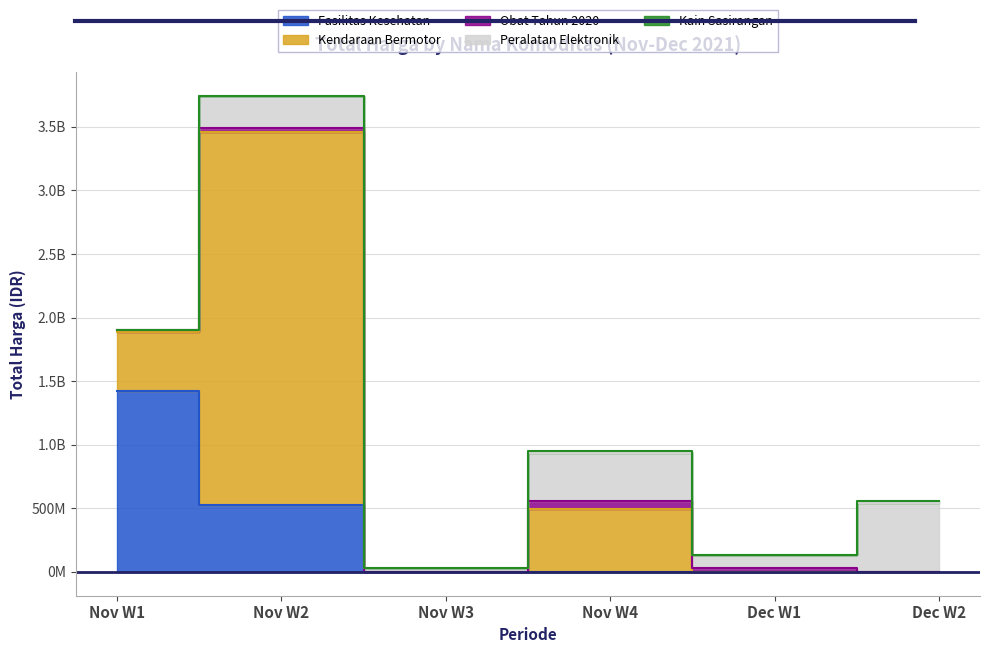

The Kendaraan Bermotor series shows 157200319 at Fasilitas Kesehatan. True or false?

False